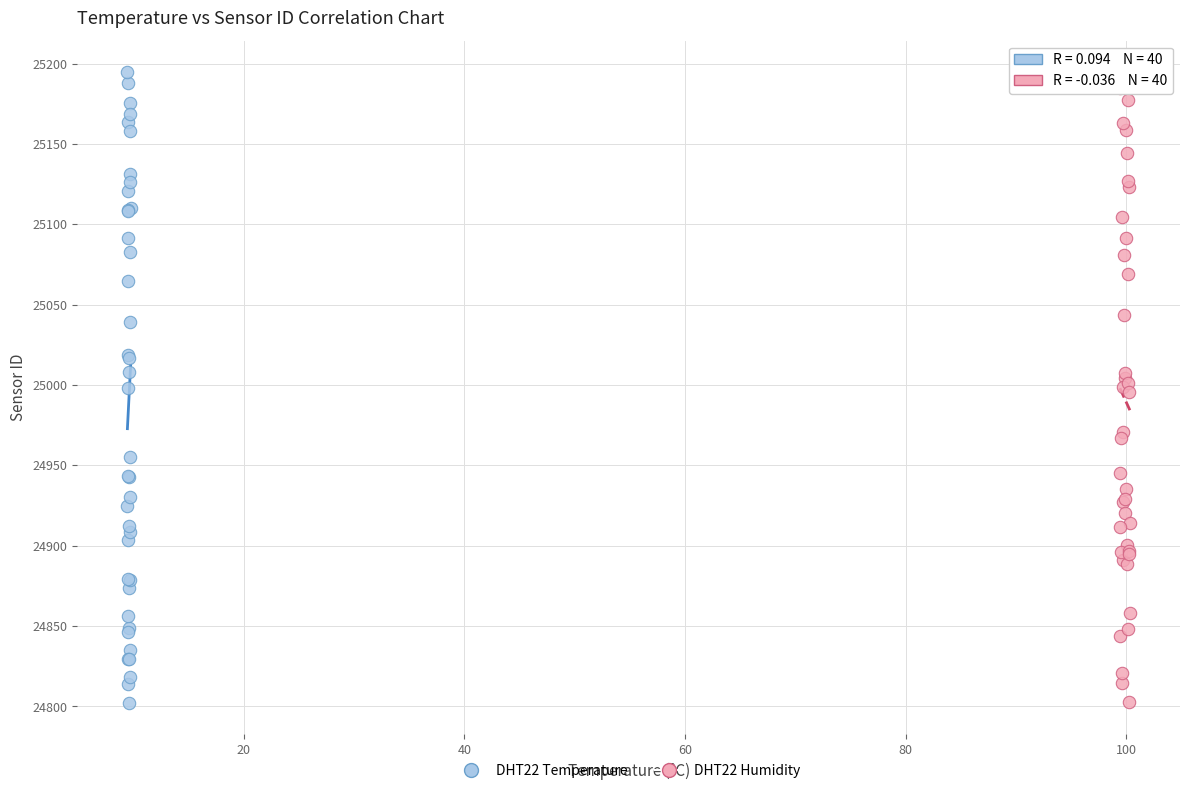

What are all the series names shown in the legend?

DHT22 Temperature, DHT22 Humidity